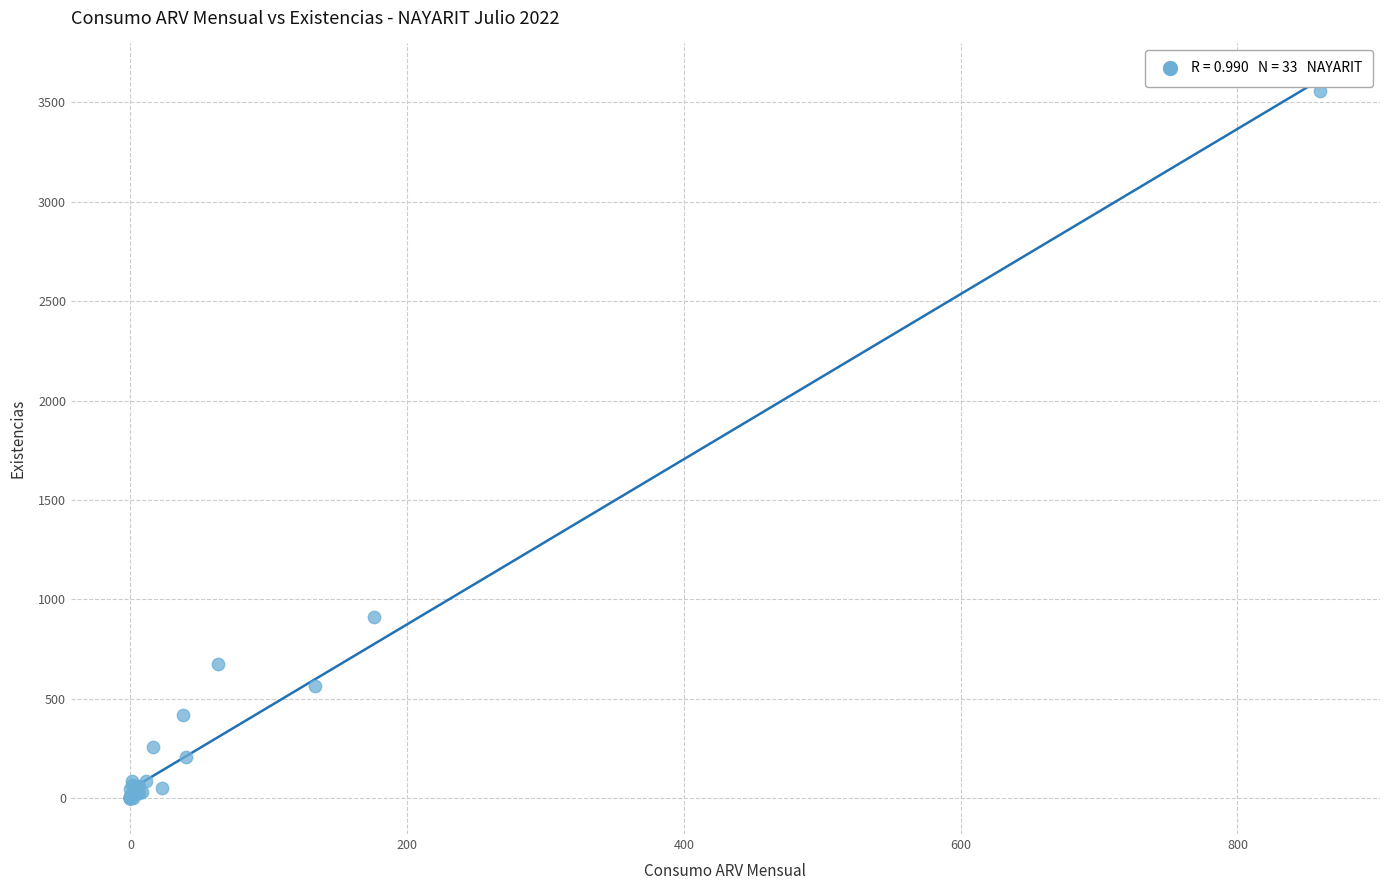

What Y value in the scatter plot is closest to 1778?

911